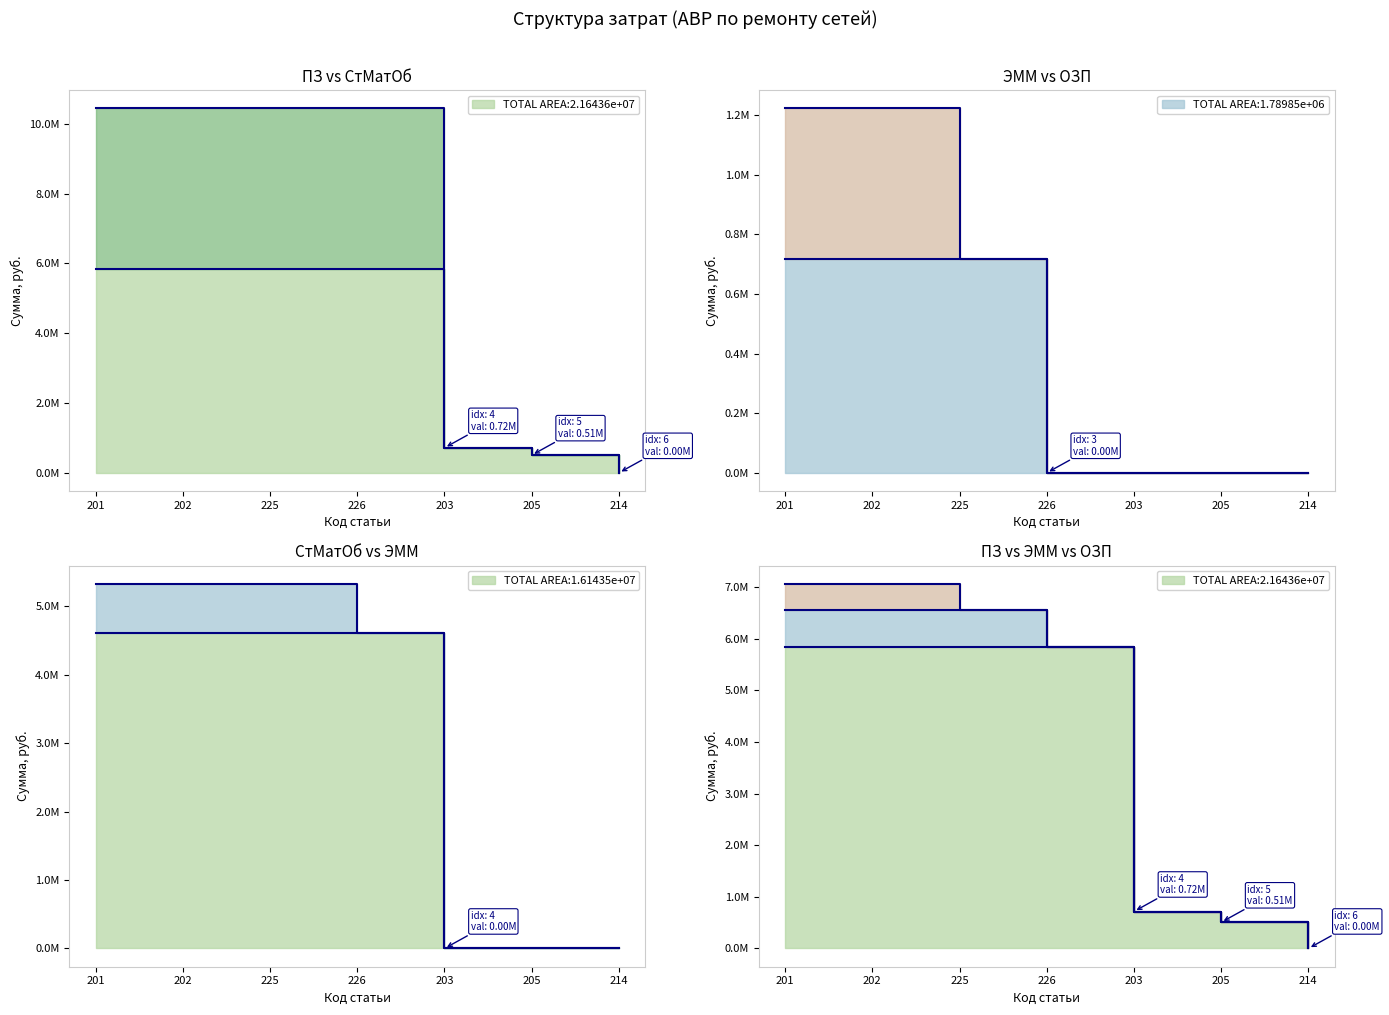

How many lines are shown in the chart?

3